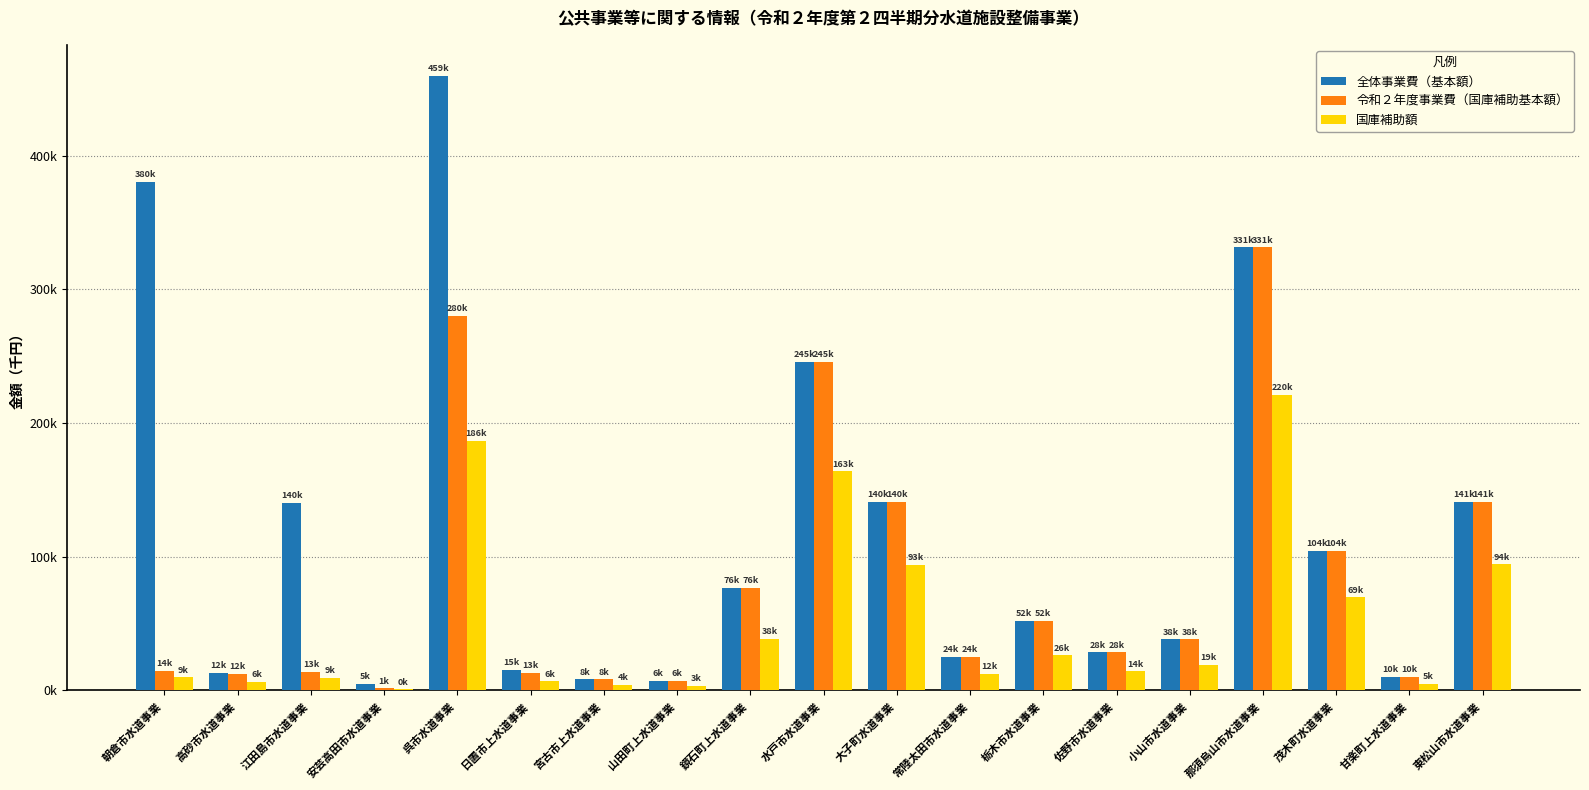

What is the sum of the 令和２年度事業費（国庫補助基本額） values at 水戸市水道事業 and 江田島市水道事業?

259262